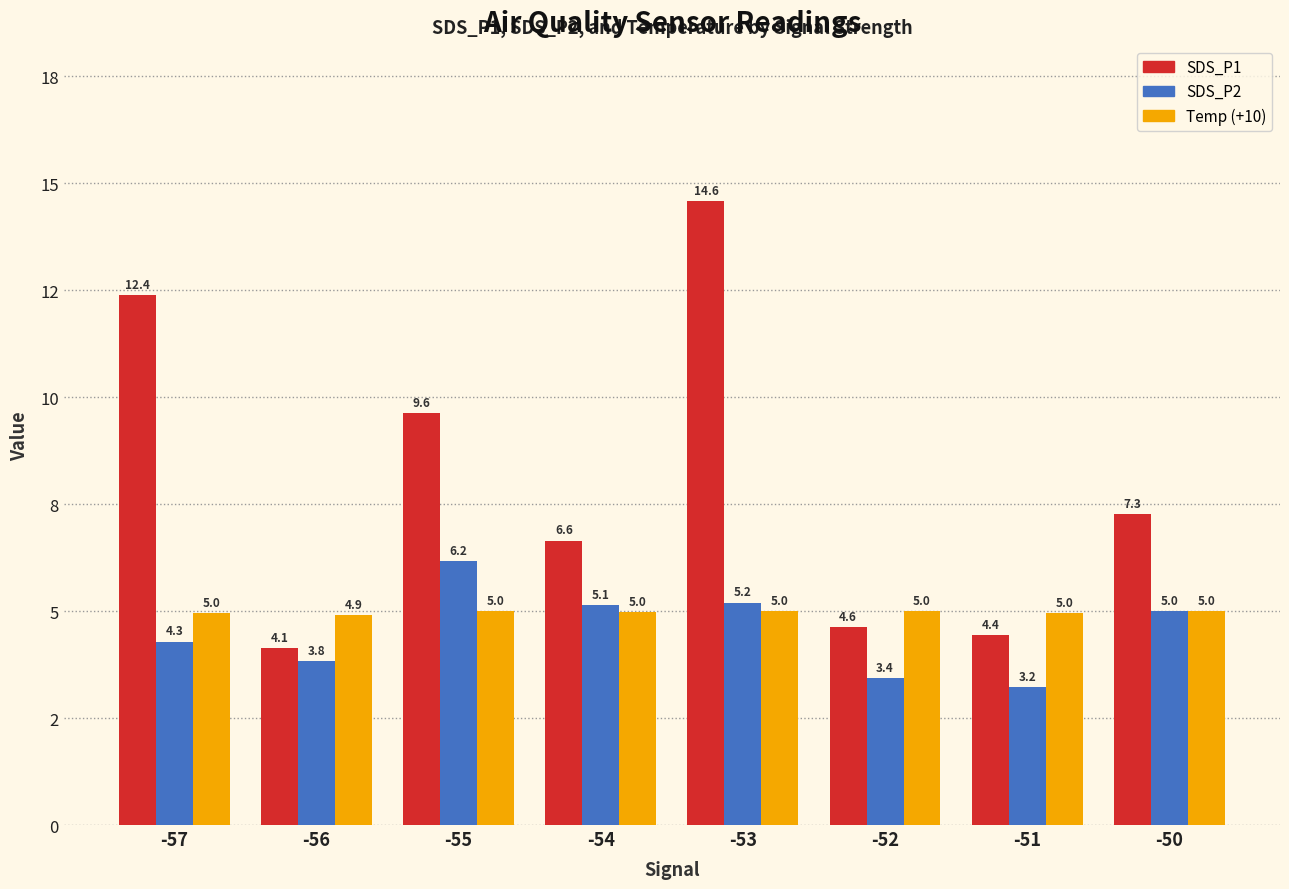

The SDS_P1 series shows 14.2 at -55. True or false?

False